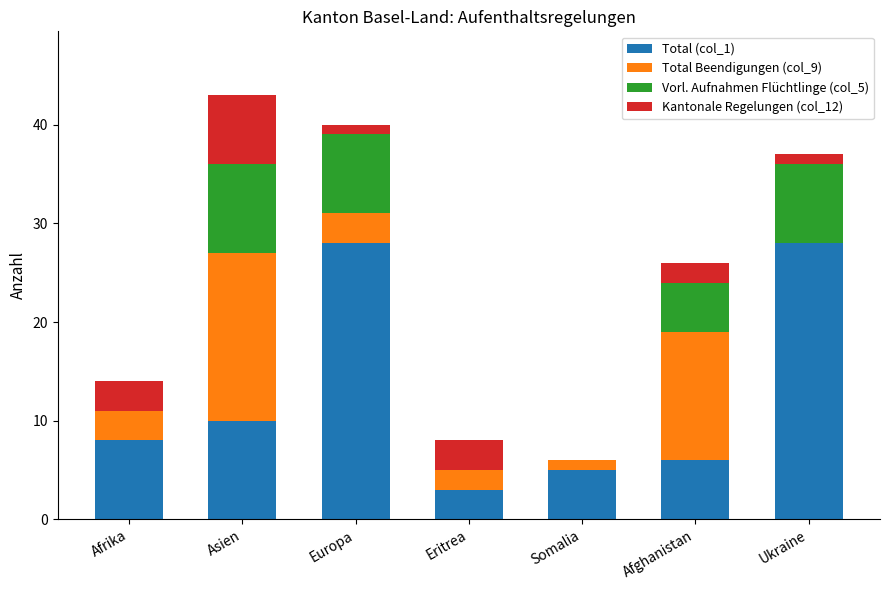

What is the total value across all series at Afghanistan?

26